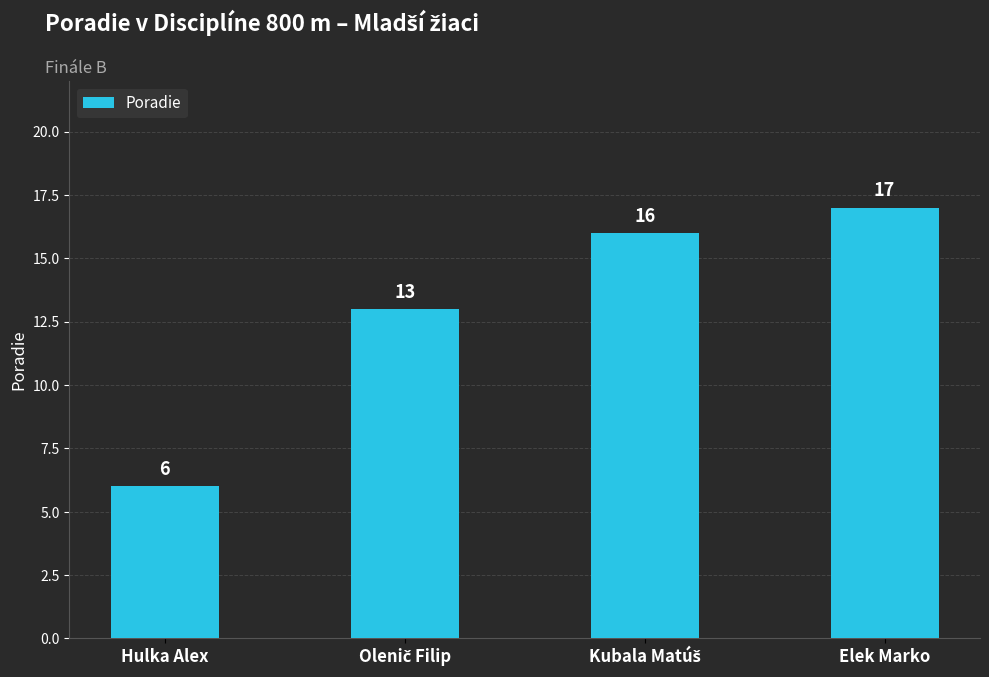

Reading right to left, extract all data points from this chart.

17	16	13	6